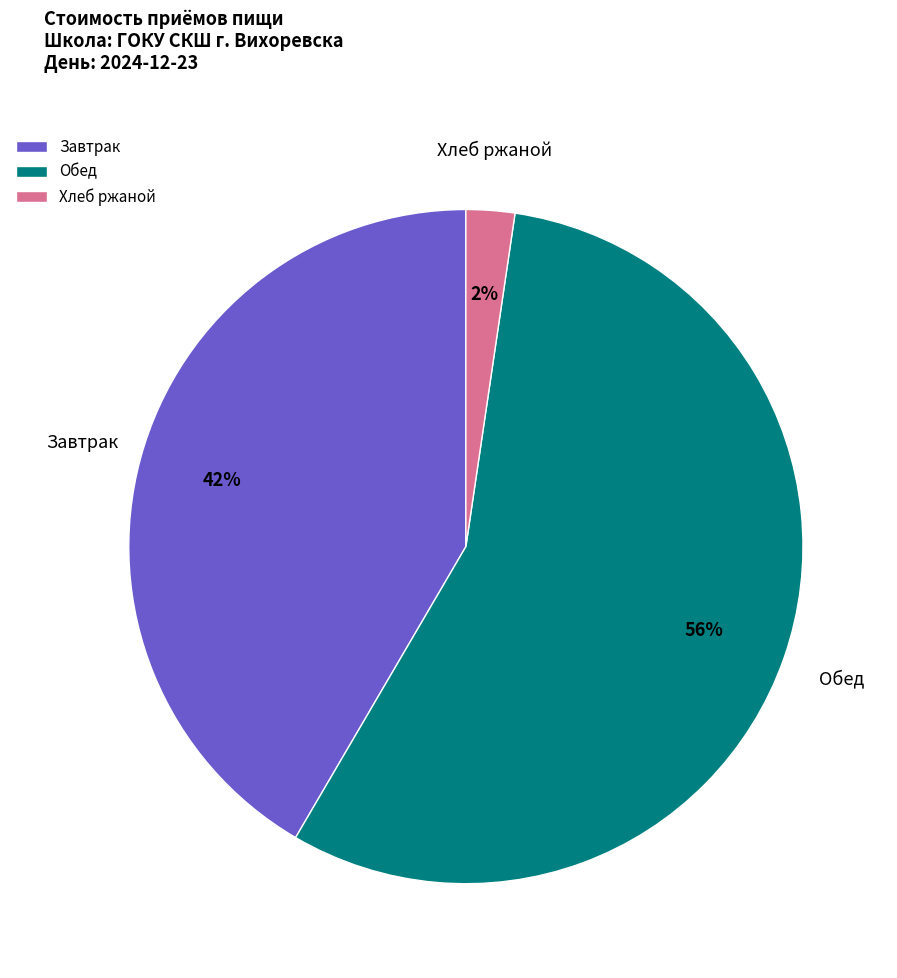

What is the largest slice in the pie chart?

Обед